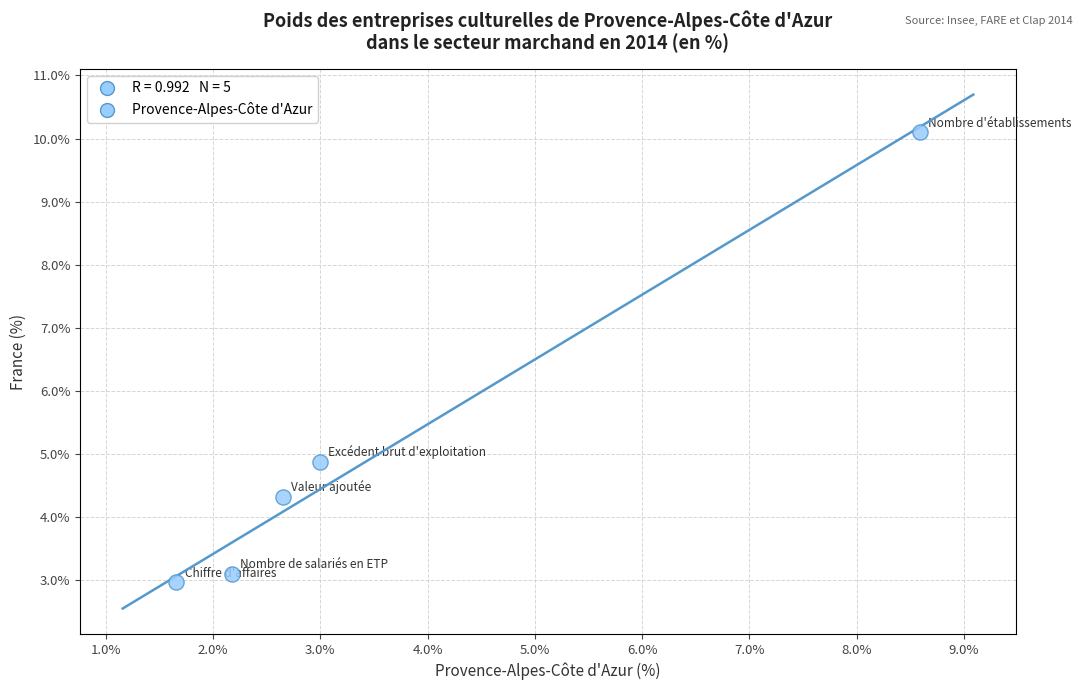

What is the average X value?

3.6